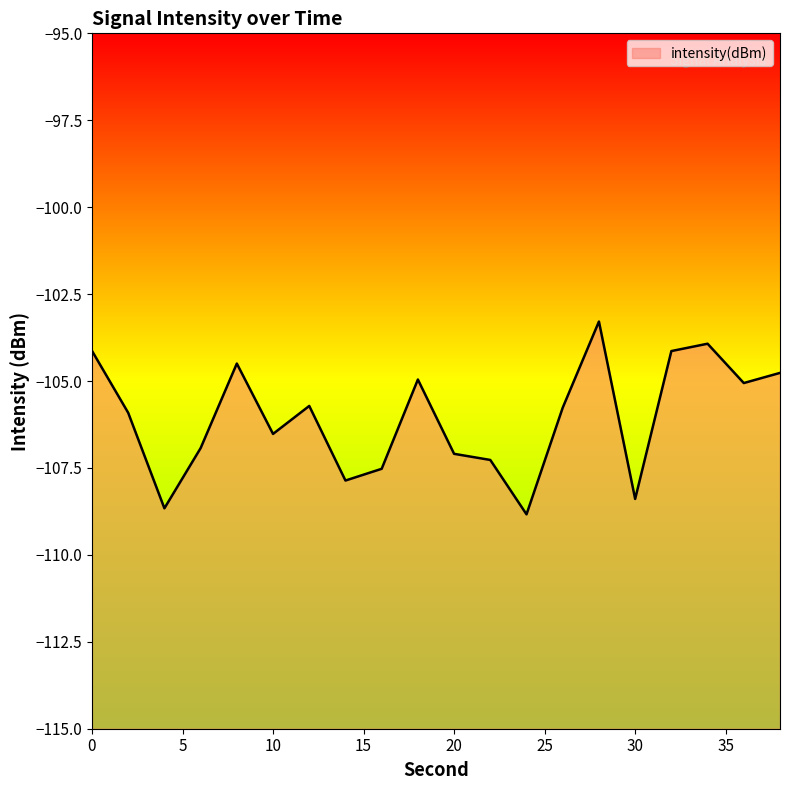

At which category does the data reach its first local peak?

8